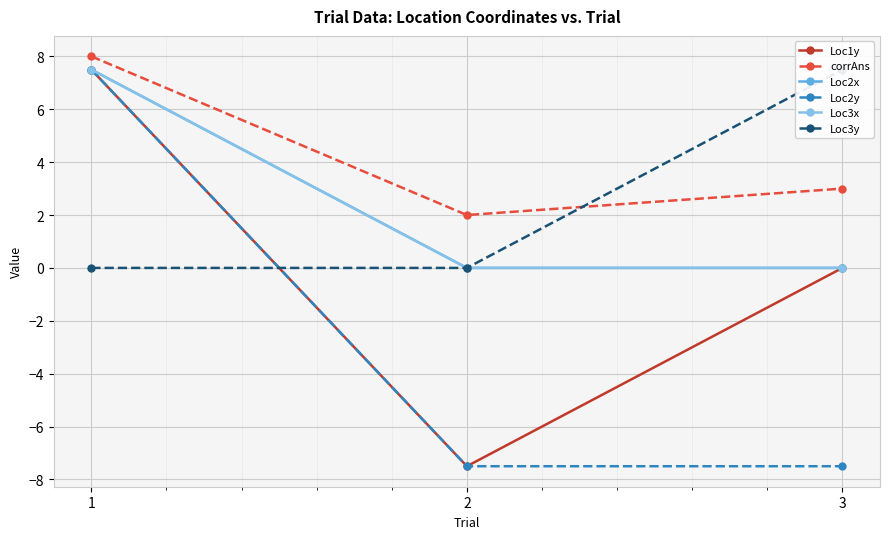

Rank the series at 1 from lowest to highest value.

Loc3y, Loc1y, Loc2x, Loc2y, Loc3x, corrAns